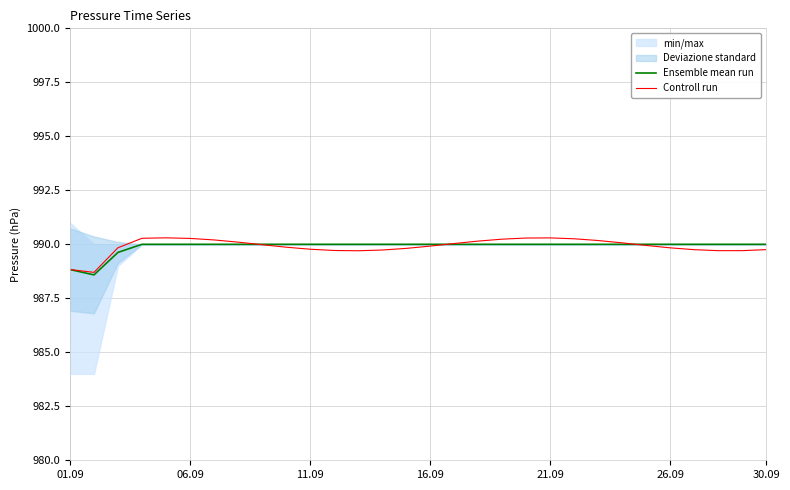

The Ensemble mean run series shows 552.2 at 01.09. True or false?

False